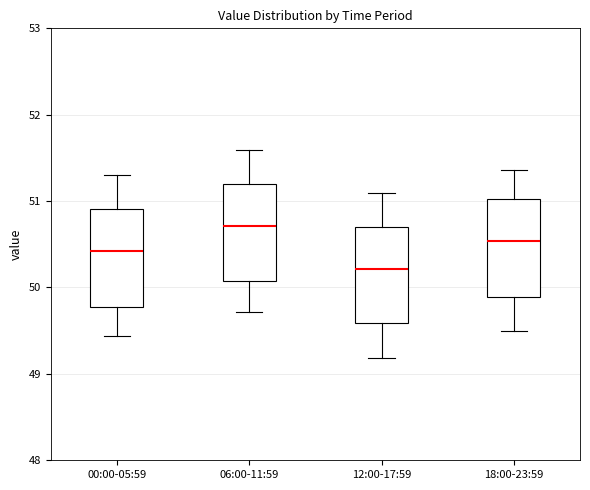

Reading left to right, read every box against the y-axis: the position of its median line, the range the box covers, and the ends of its whiskers. The values are not printed on the chart, so give them approximately, as read against the axis.

00:00-05:59: median 50.4, box 49.8 to 50.9, whiskers 49.4 to 51.3
06:00-11:59: median 50.7, box 50.1 to 51.2, whiskers 49.7 to 51.6
12:00-17:59: median 50.2, box 49.6 to 50.7, whiskers 49.2 to 51.1
18:00-23:59: median 50.5, box 49.9 to 51.0, whiskers 49.5 to 51.4